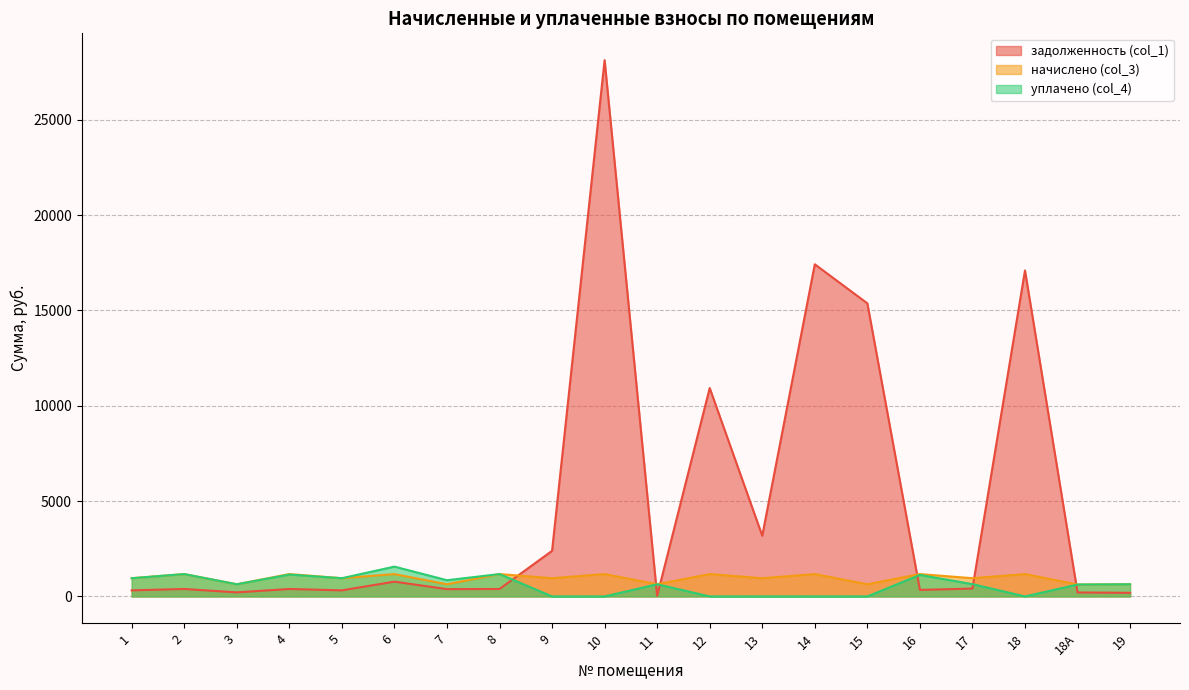

Which label corresponds to the smallest value in the chart?

9